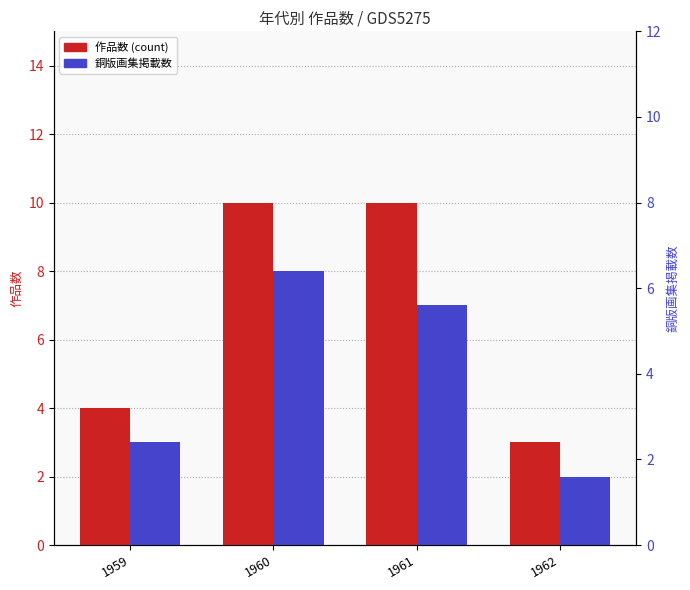

What is the value of the 銅版画集掲載数 bar at the 1st from the left?

3